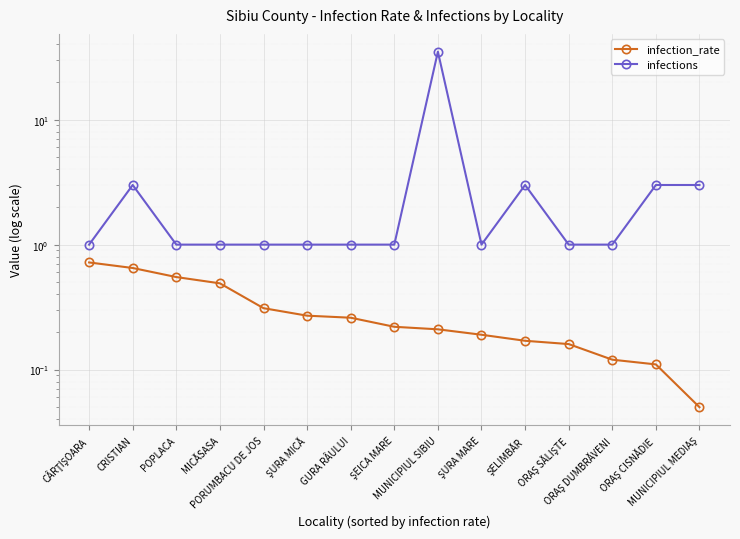

Which series has the largest range (max minus min)?

infections